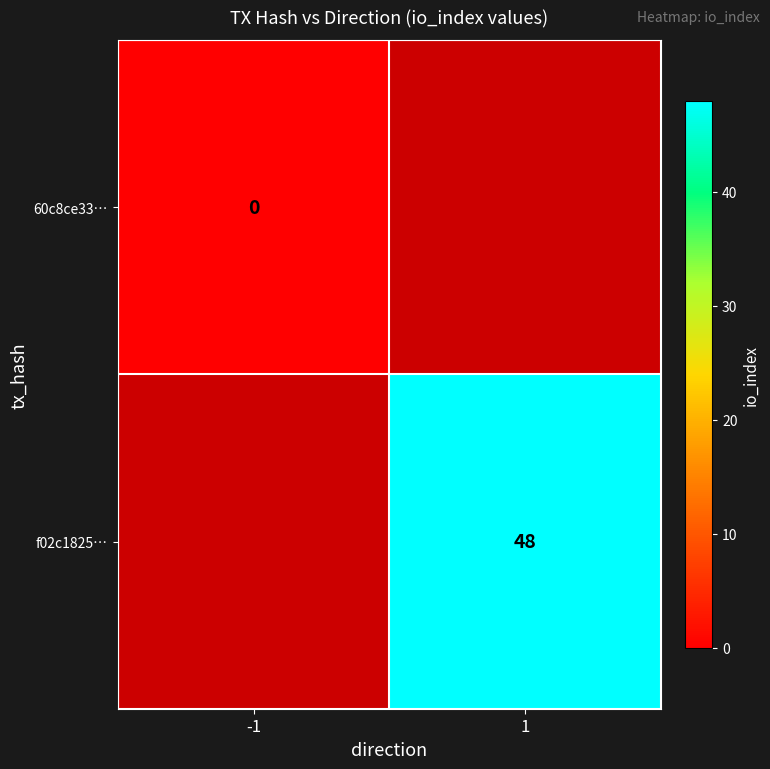

True or false: f02c1825… has a value of 14.9 at 1.

False